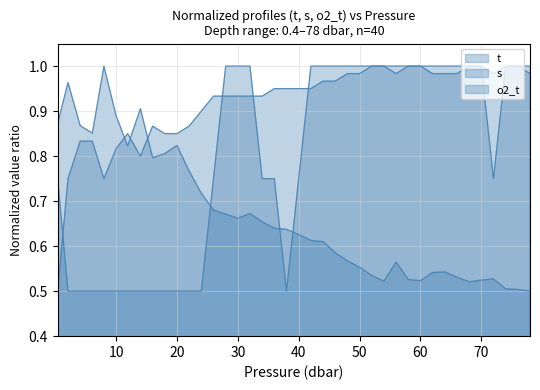

How many lines are shown in the chart?

3